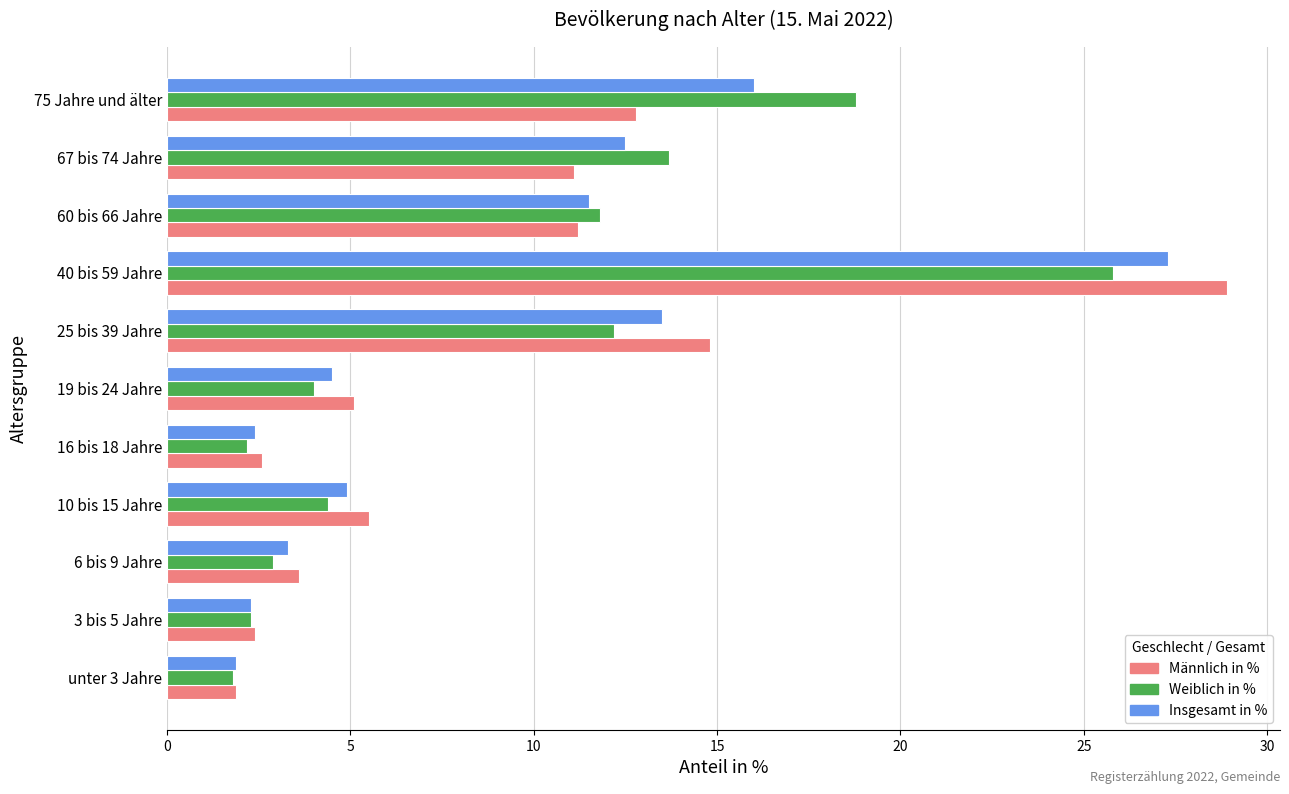

Is it true that Weiblich in % equals 11.8 at 60 bis 66 Jahre?

True